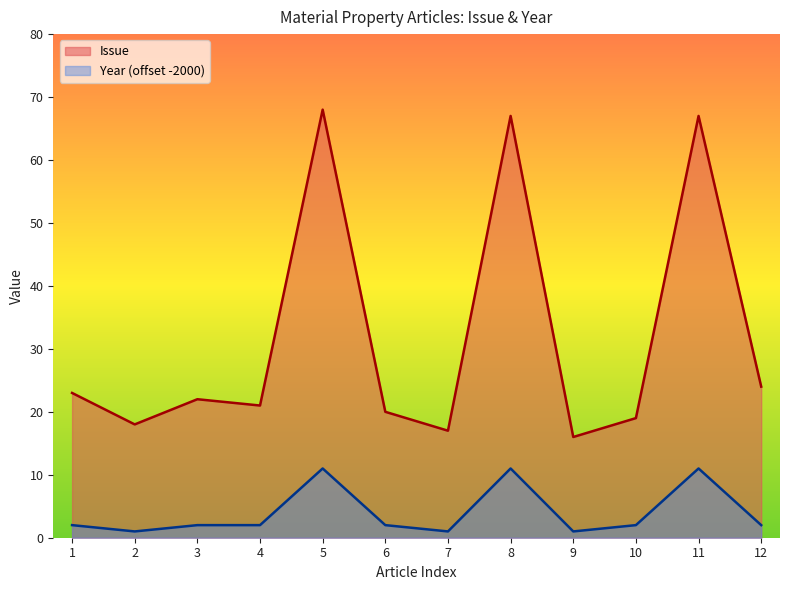

What is the smallest value displayed?

1